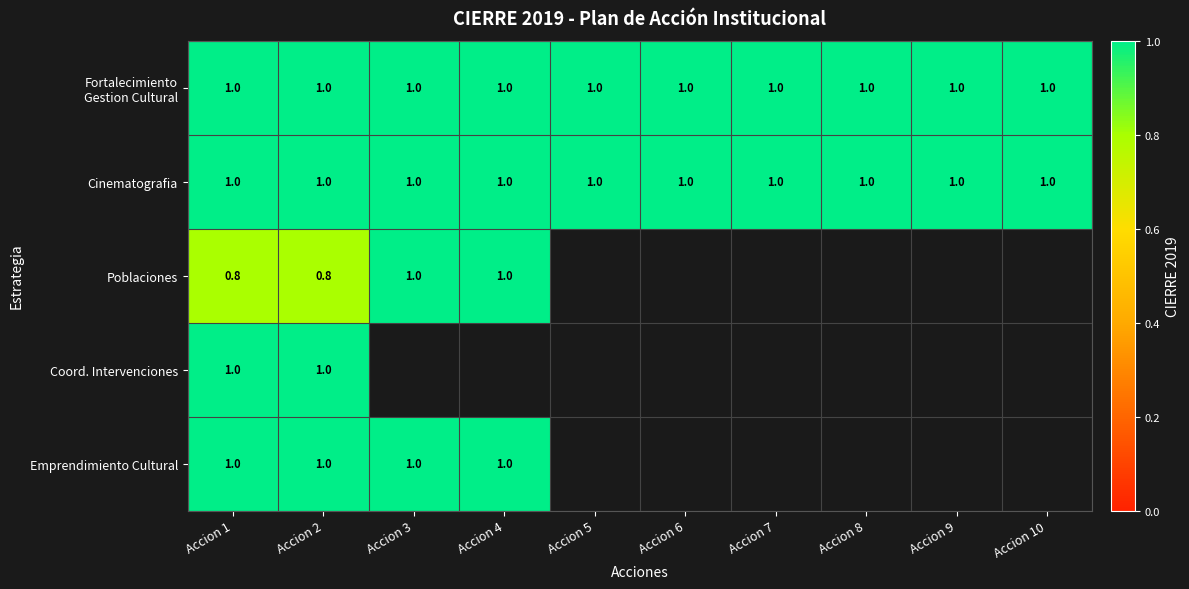

True or false: Cinematografia has a value of 1.0 at Accion 4.

True